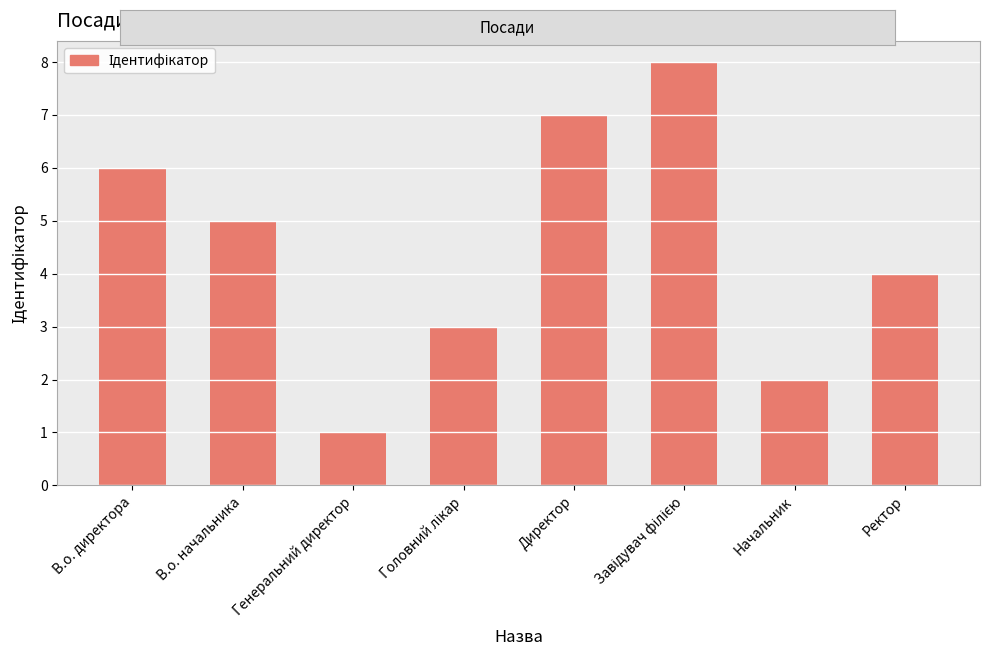

At which category does the chart reach its minimum across all series?

Генеральний директор